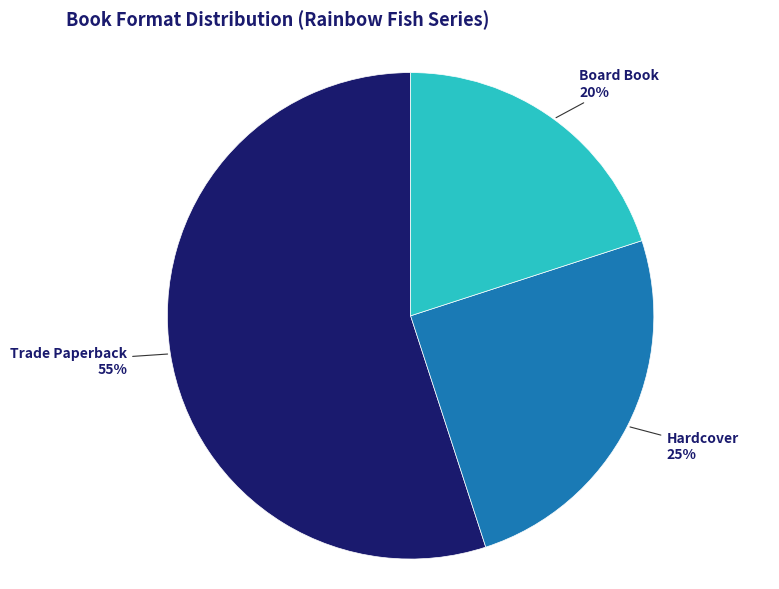

Does any single category account for the majority?

Yes